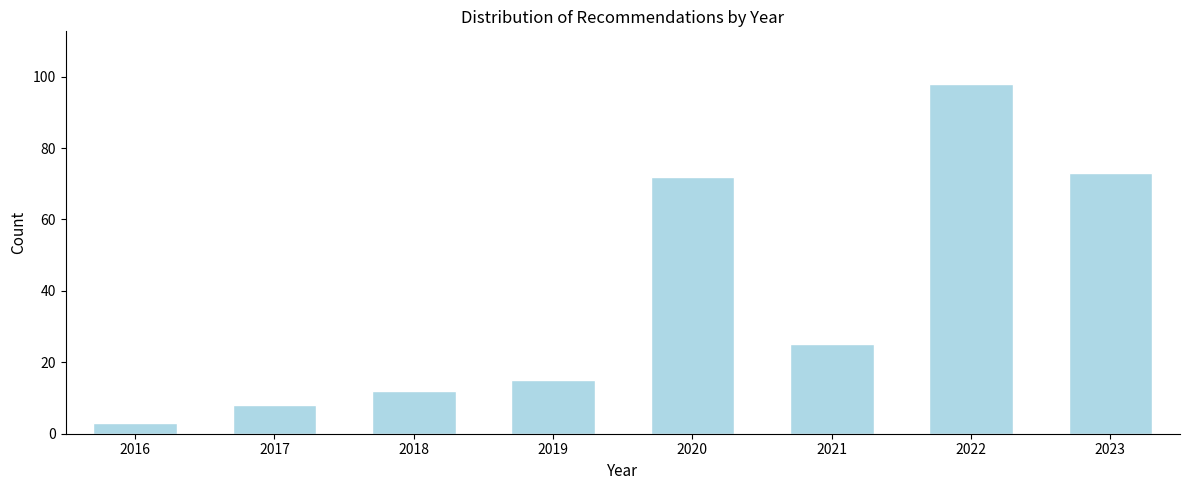

Reading left to right, list all the values displayed in this chart.

2016=3	2017=8	2018=12	2019=15	2020=72	2021=25	2022=98	2023=73